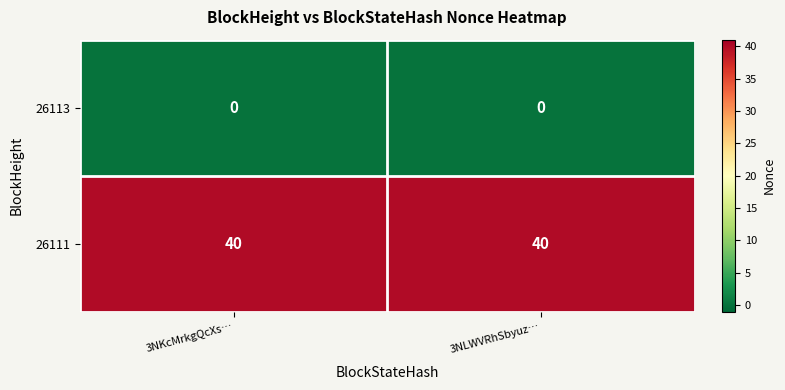

What is the spread (max minus min) of values at 3NLWVRhSbyuz…?

40